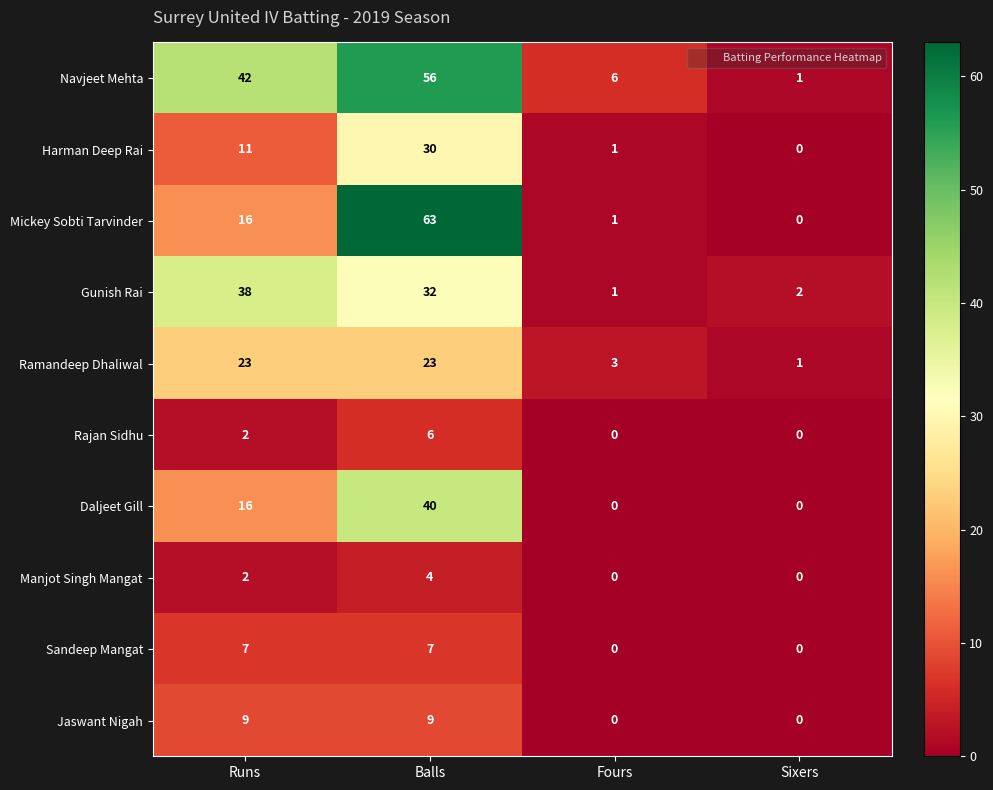

True or false: Manjot Singh Mangat has a value of 0 at Sixers.

True